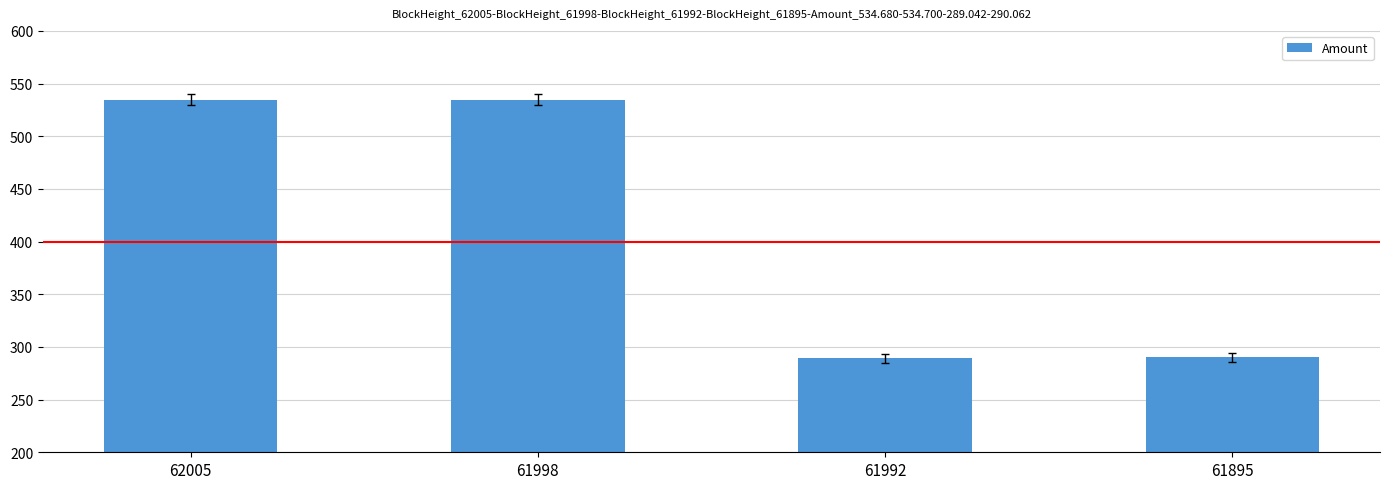

The chart shows a value of 289.0 at 61992. True or false?

True